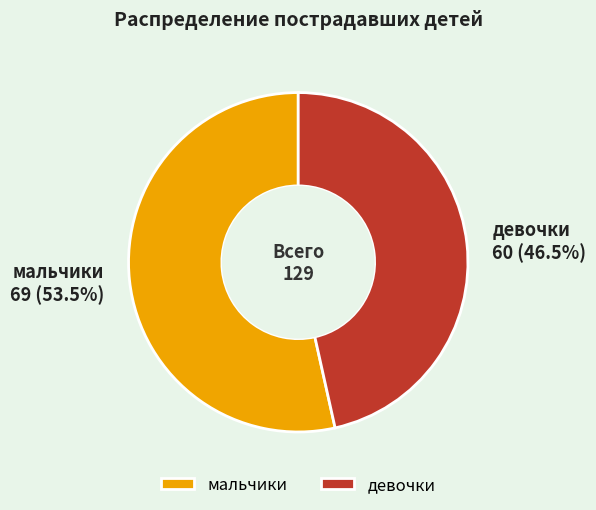

Which category has the biggest portion of the pie?

мальчики